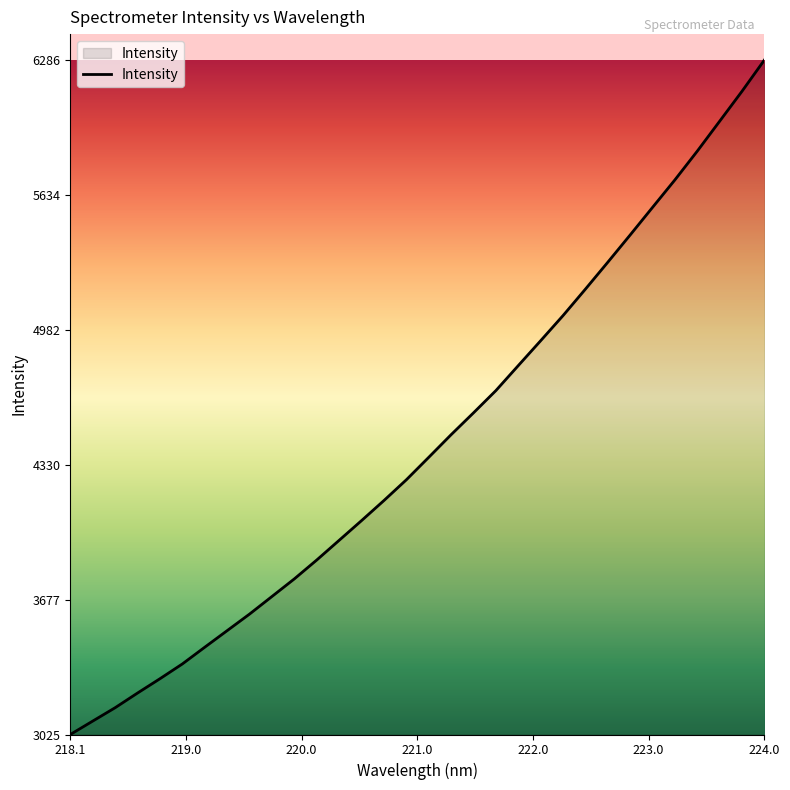

Reading left to right, transcribe all the data shown in this chart.

3025.3	3090.1	3154.7	3225.8	3294.9	3366.4	3447.3	3527.5	3607.6	3692.6	3777.8	3869.0	3964.2	4059.5	4156.5	4256.8	4365.3	4474.8	4580.4	4688.0	4808.8	4929.1	5050.6	5178.4	5308.5	5440.2	5573.6	5706.6	5845.5	5990.0	6134.9	6285.8